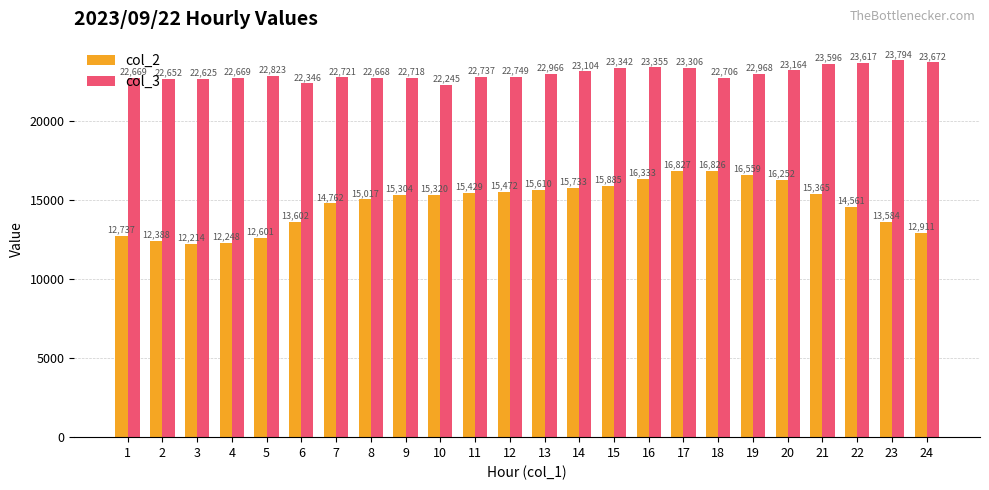

What is the difference between the maximum and minimum values in the col_3 series?

1549